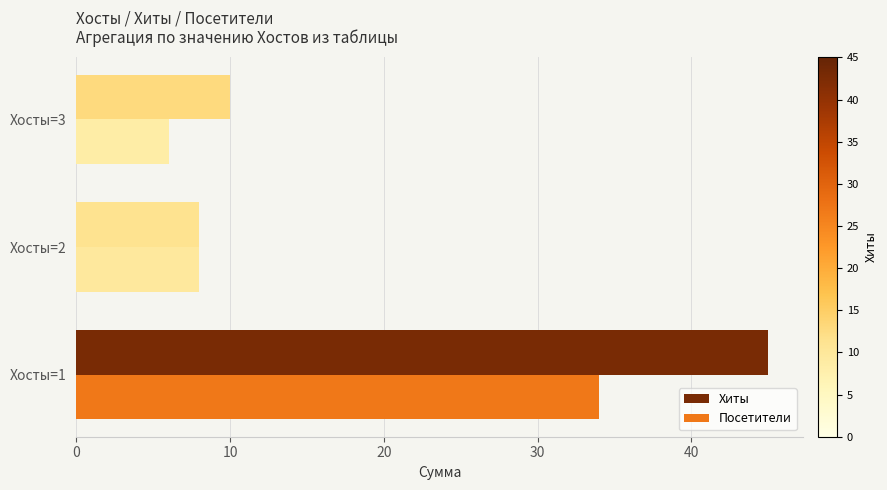

True or false: Хиты has a value of 8 at Хосты=2.

True